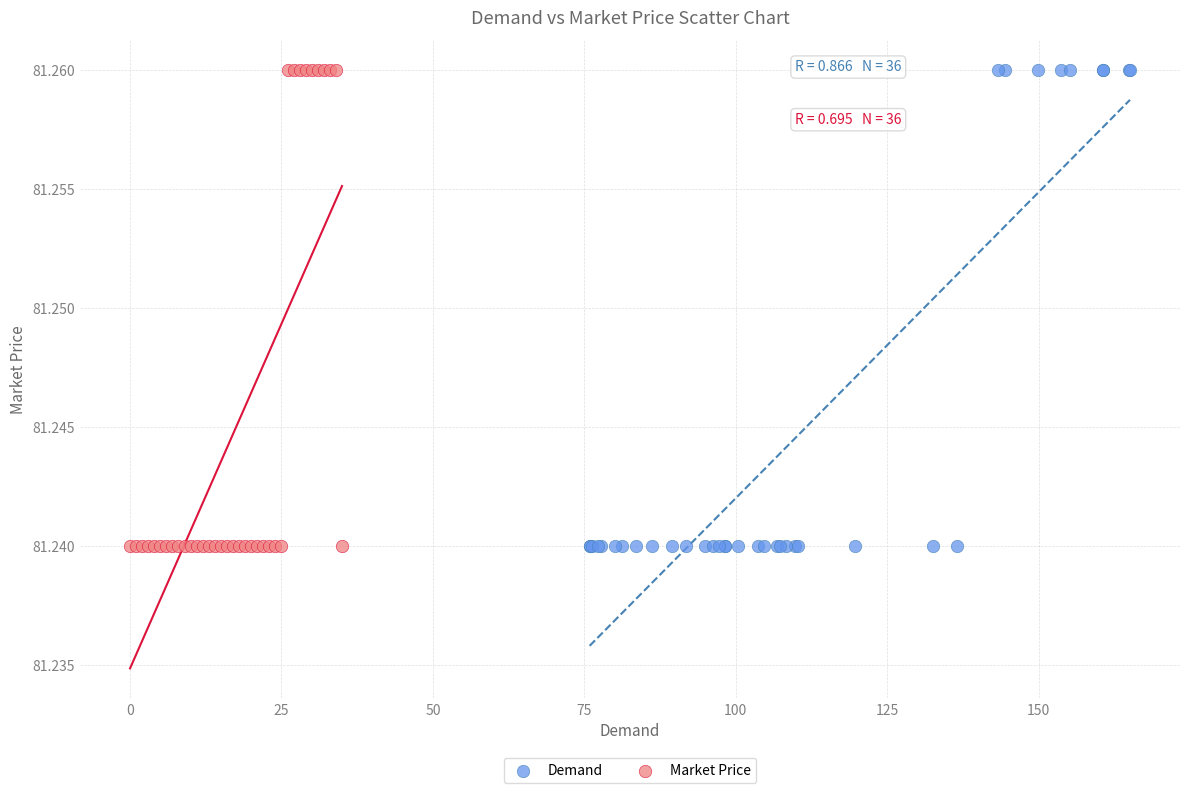

What are all the series names shown in the legend?

Demand, Market Price